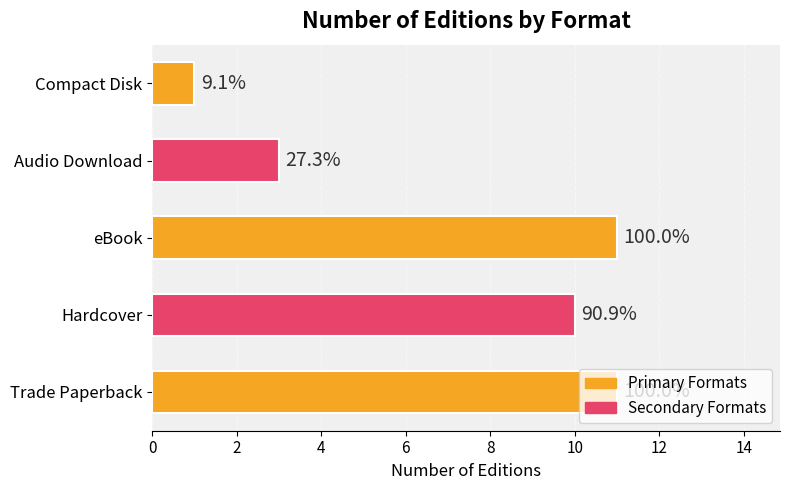

Are the bars grouped side by side (vs. stacked)?

No